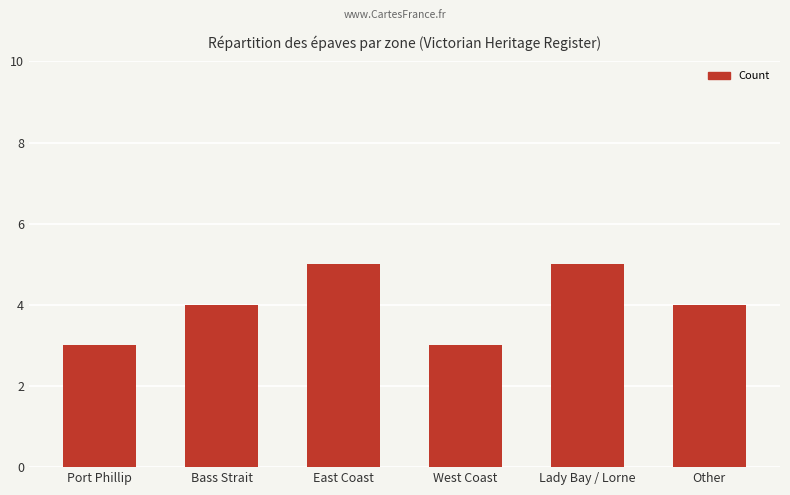

Read the value at East Coast.

5